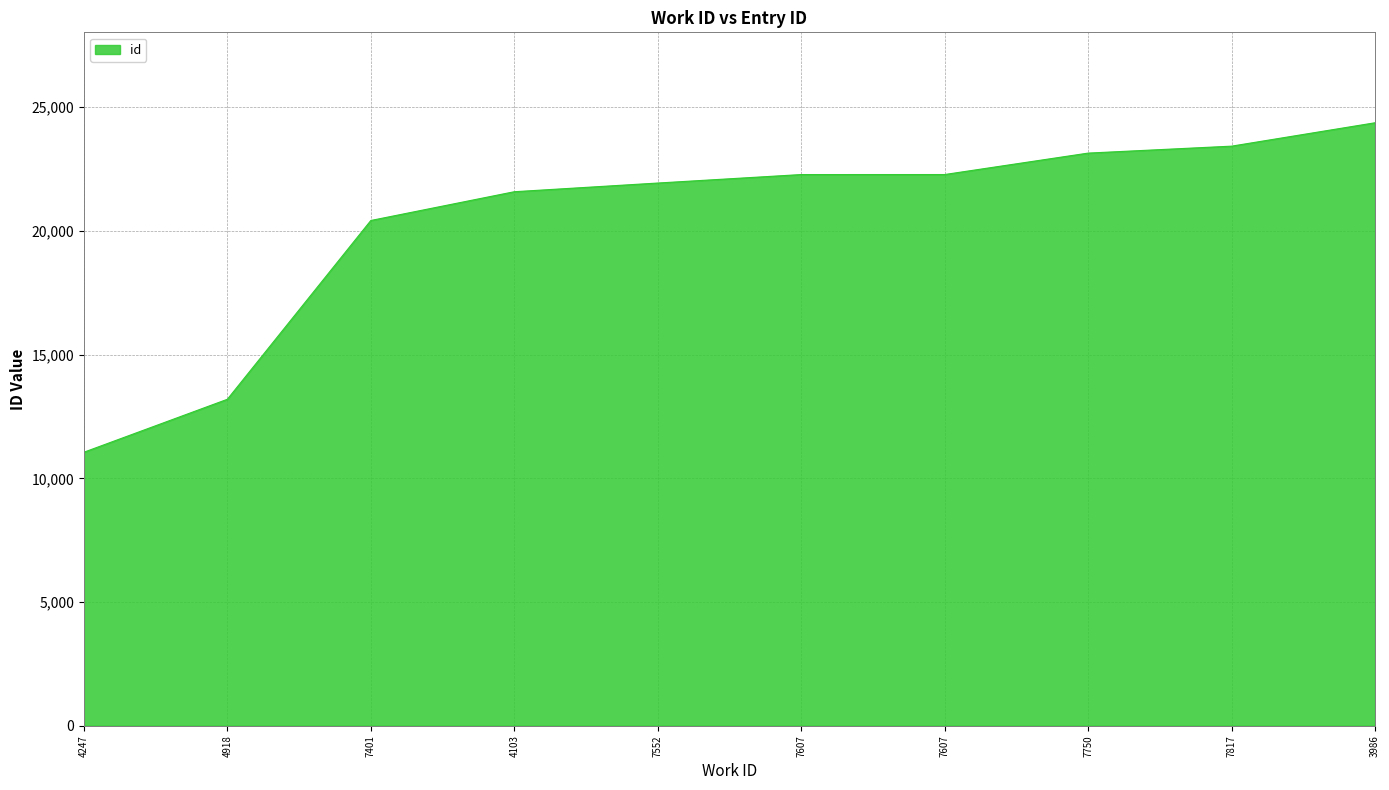

What is the average value?

20369